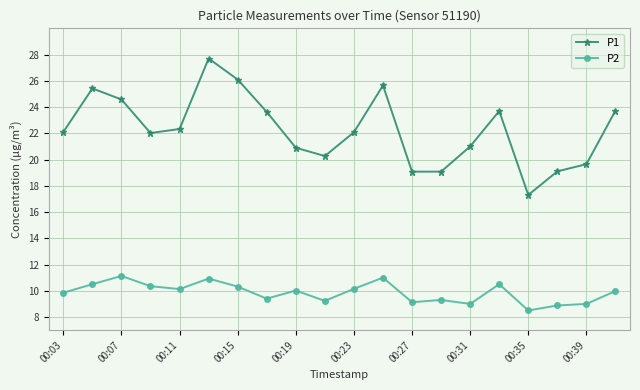

Which series has the largest total across all categories?

P1